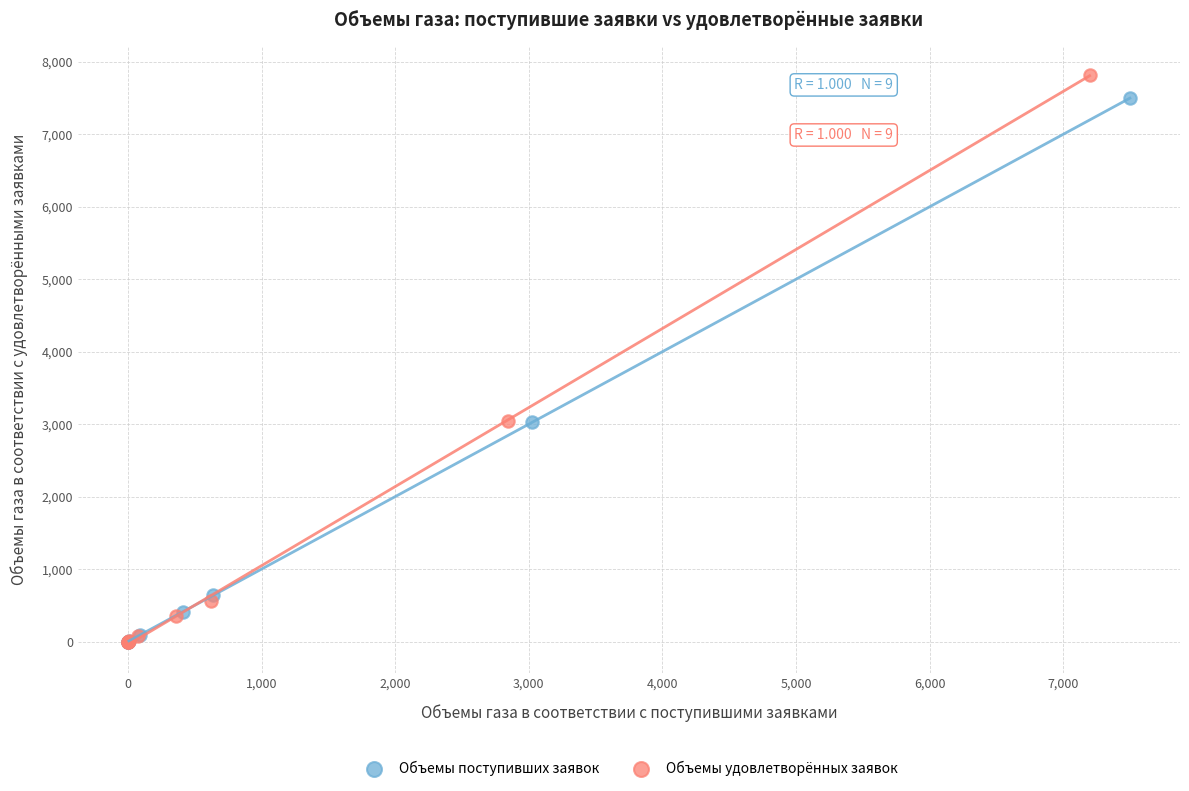

Which series has the widest spread of Y values?

Объемы удовлетворённых заявок